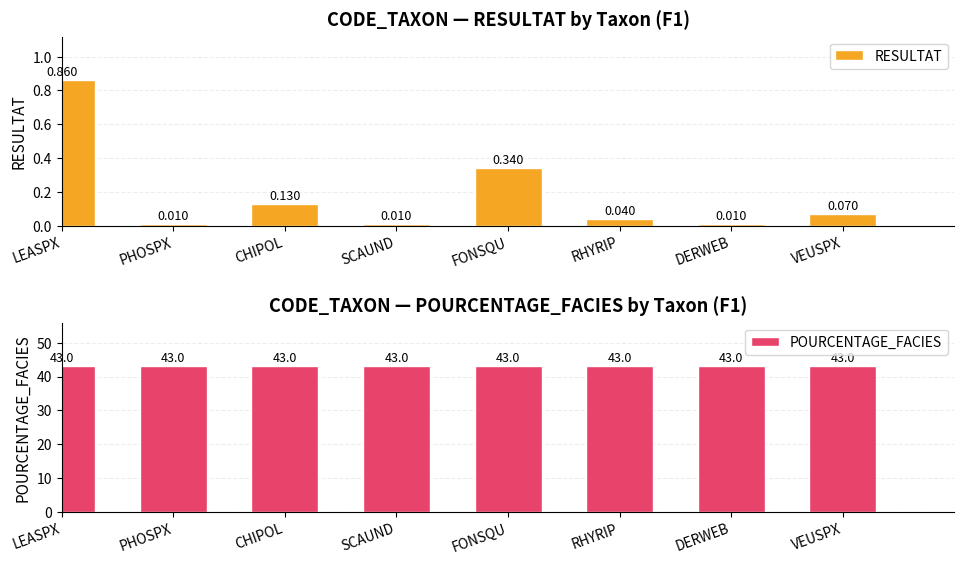

What is the average value of the RESULTAT series?

0.2